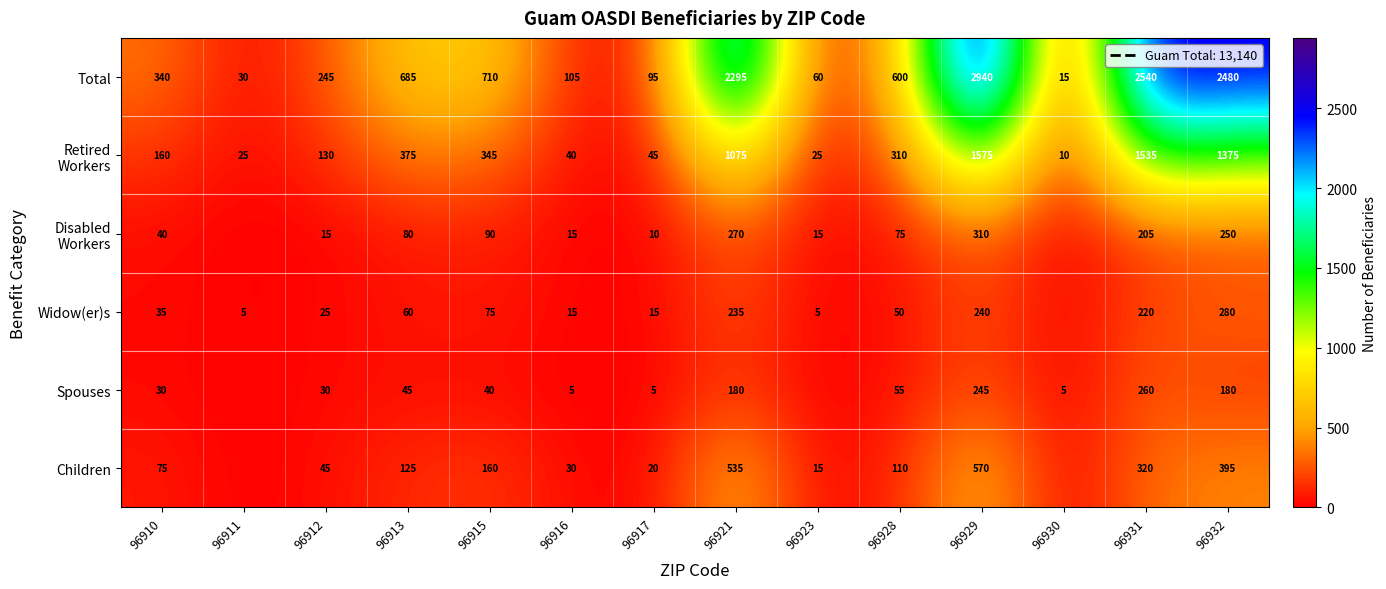

Which series has the widest spread of values?

Total